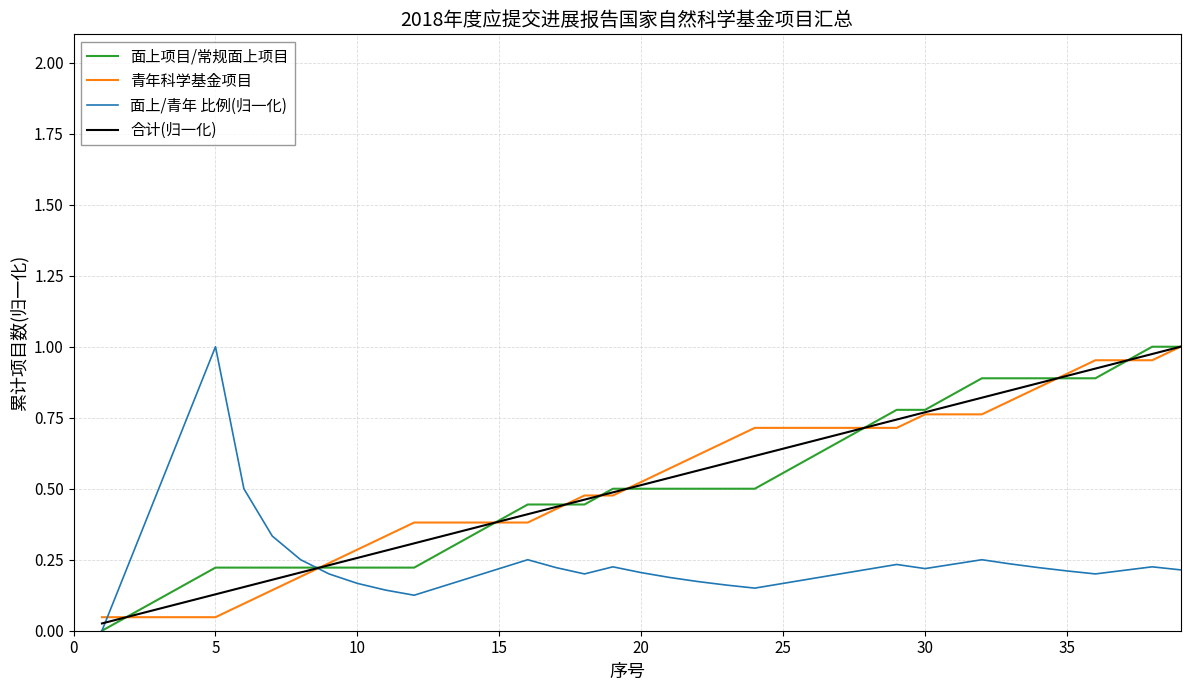

True or false: 面上/青年 比例(归一化) and 合计(归一化) intersect in this chart.

True